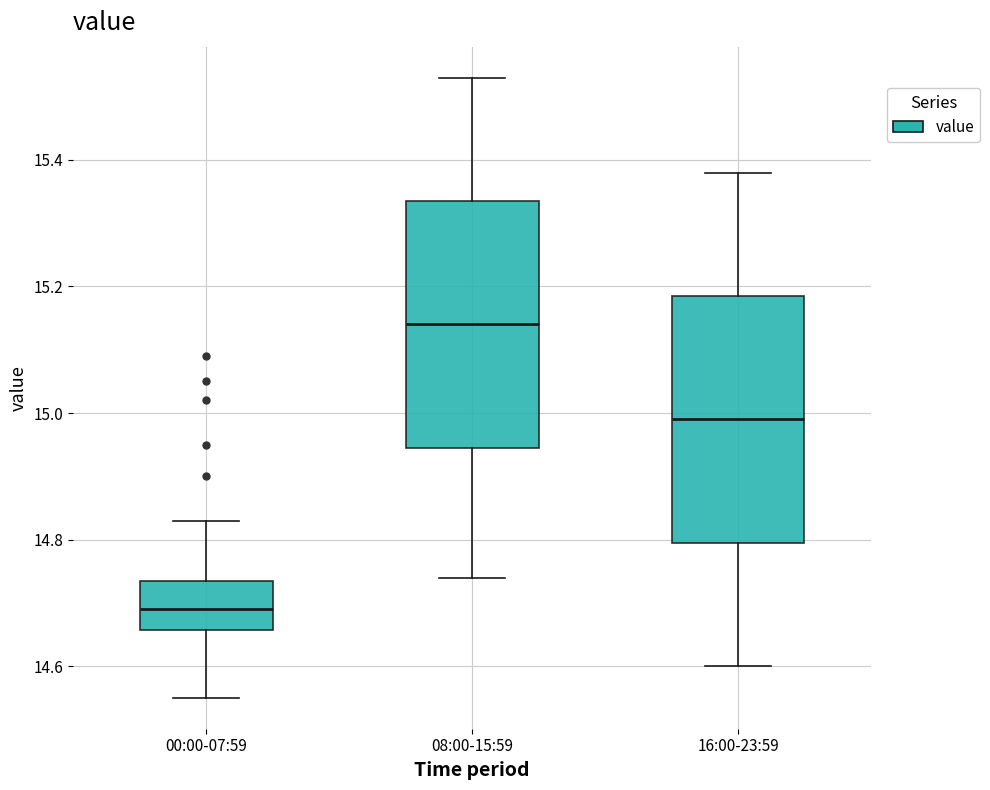

Where does the lower whisker of the box for 00:00-07:59 end on the y-axis? The values are not printed on the chart, so give them approximately, as read against the axis.

14.56